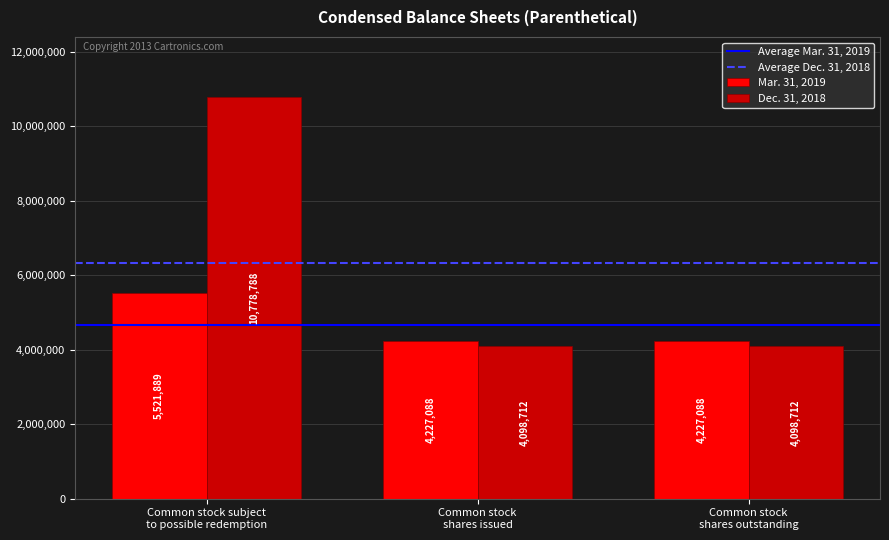

Which category has the highest value across all series?

Common stock subject
to possible redemption